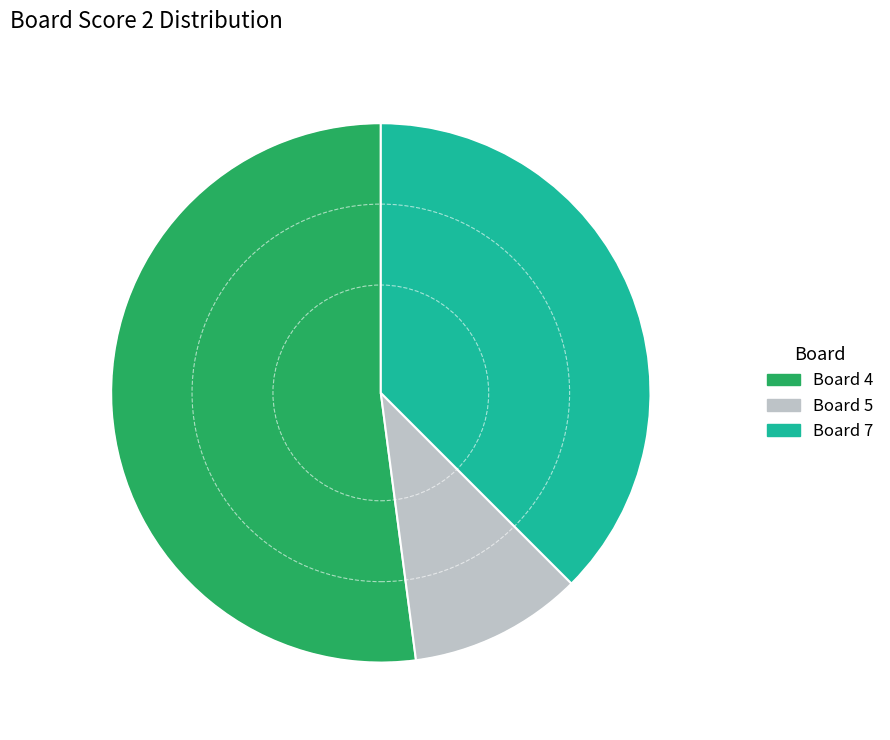

Which category has the biggest portion of the pie?

Board 4